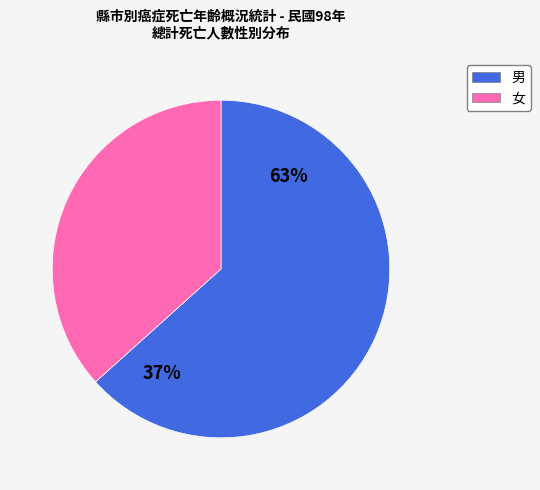

To the nearest percent, what is the average slice percentage?

50%